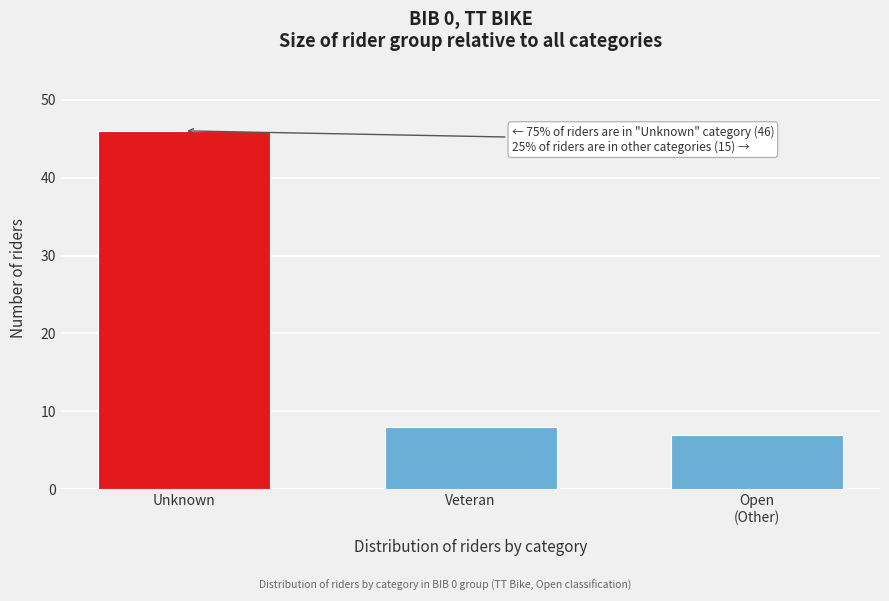

Reading right to left, extract all data points from this chart.

7	8	46